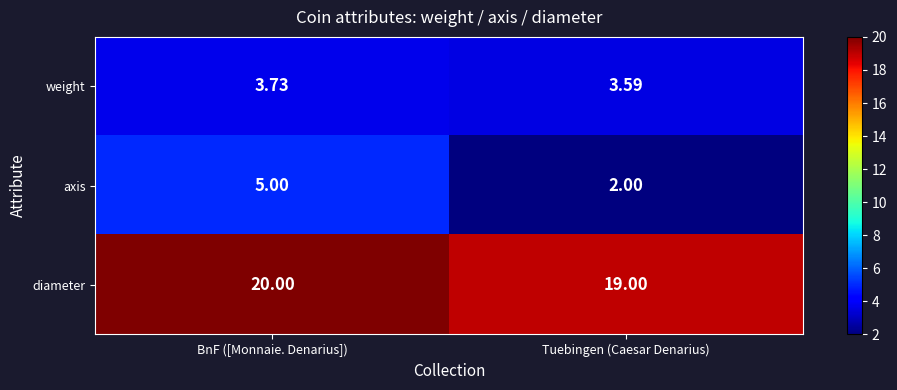

Which series has the widest spread of values?

axis